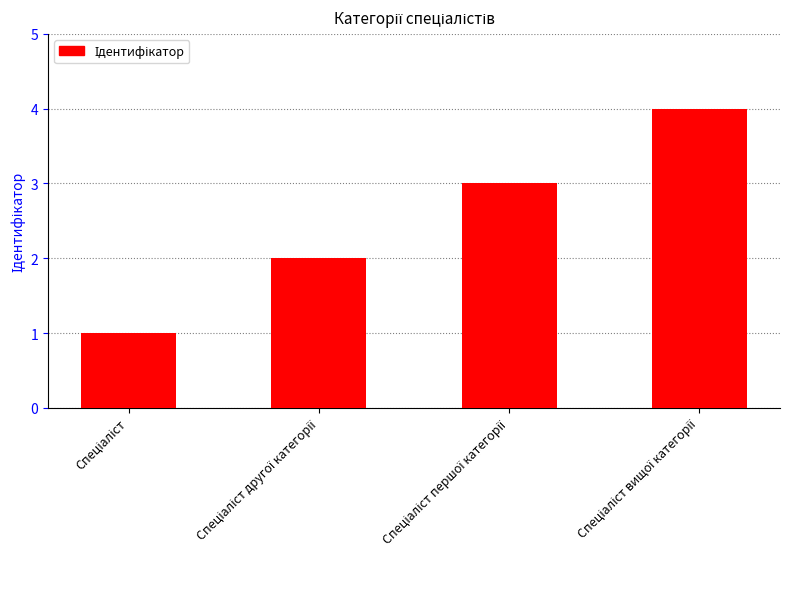

What is the greatest value displayed?

4